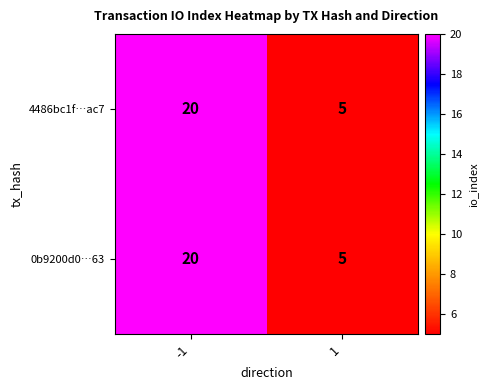

What is the approximate value of 0b9200d0…63 at 1?

5